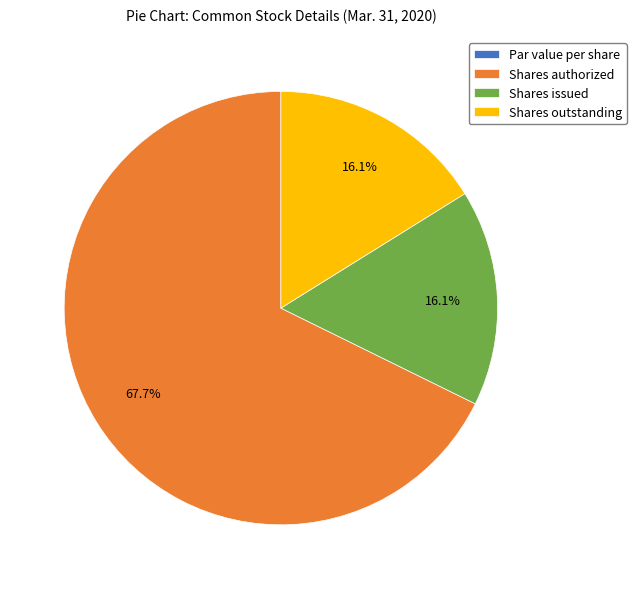

To the nearest percent, what portion does Shares outstanding represent?

16%